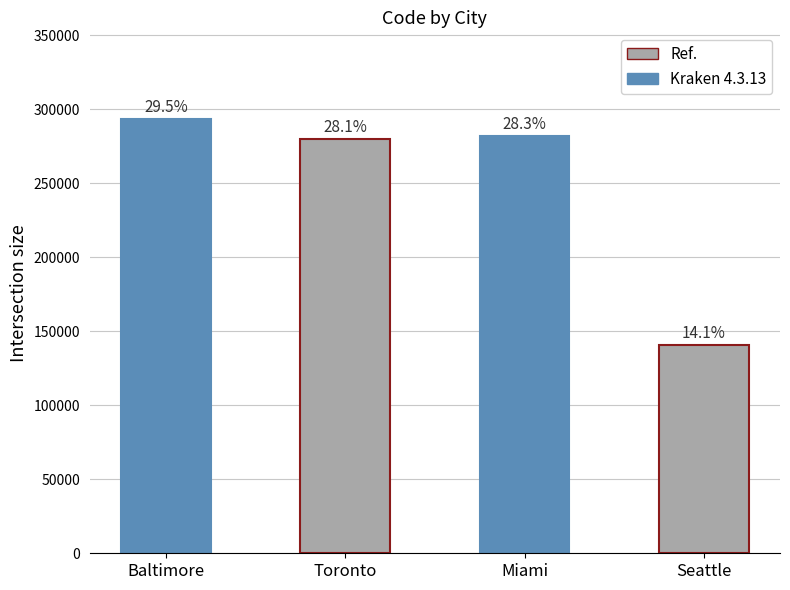

Are the bars horizontal?

No